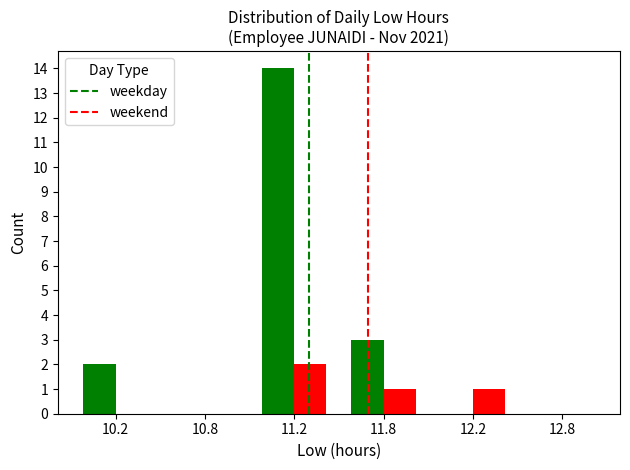

Where is weekday nearest to the value 7?

11.8